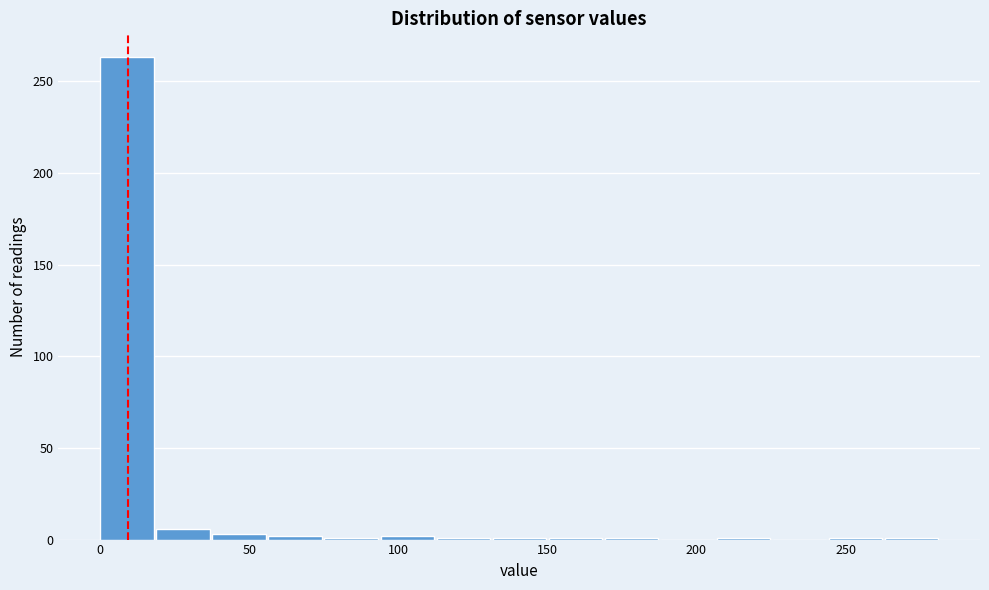

Around what value on the x-axis is the tallest bar? Give the approximate position of its centre, as read against the axis.

10